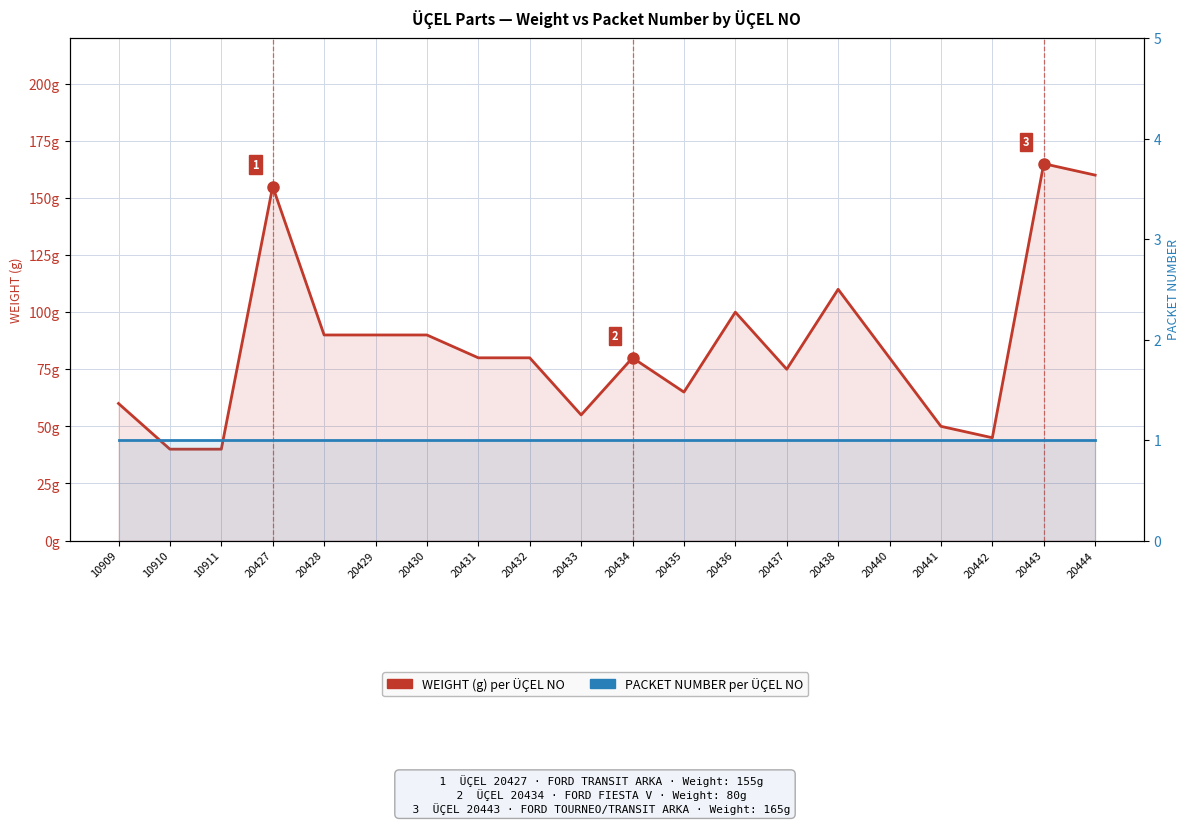

How many interior local peaks does the WEIGHT series have?

5